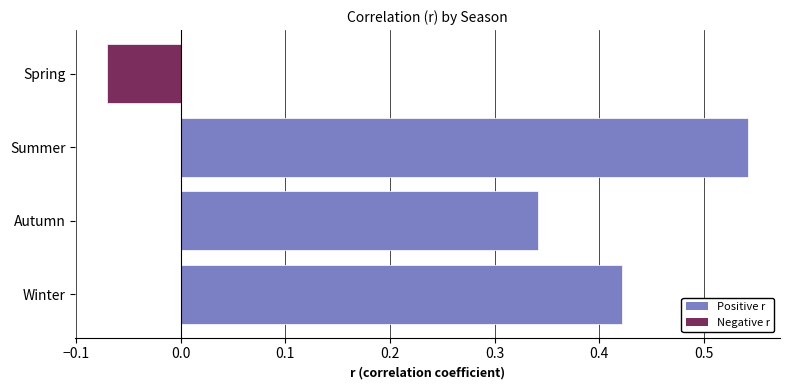

What is the difference between the maximum and minimum values?

0.6